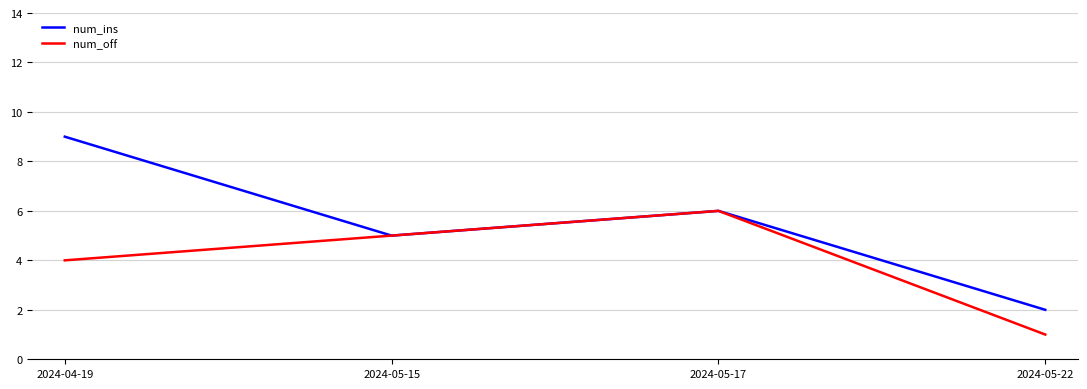

What is the total value across all series at 2024-05-22?

3